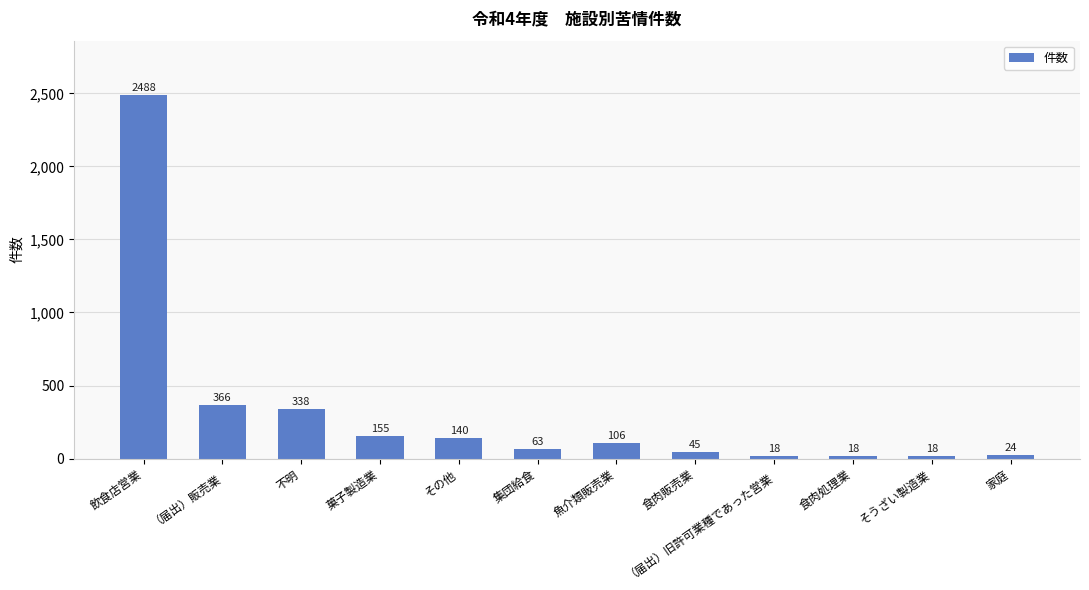

Which category has the highest value across all series?

飲食店営業